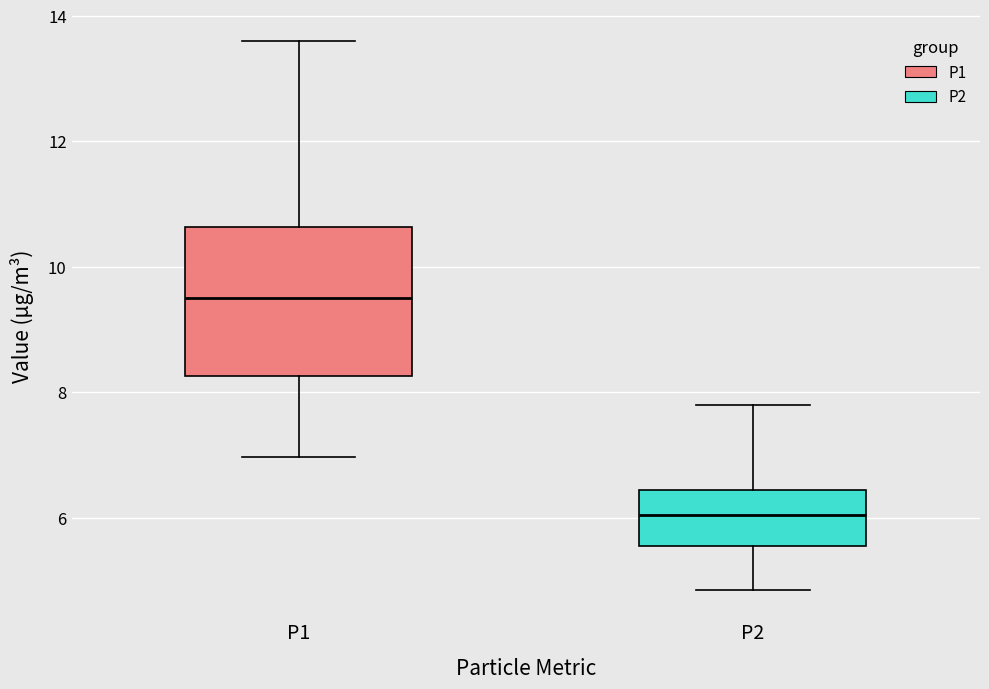

Where does the upper whisker of the box for P1 end on the y-axis? The values are not printed on the chart, so give them approximately, as read against the axis.

13.6